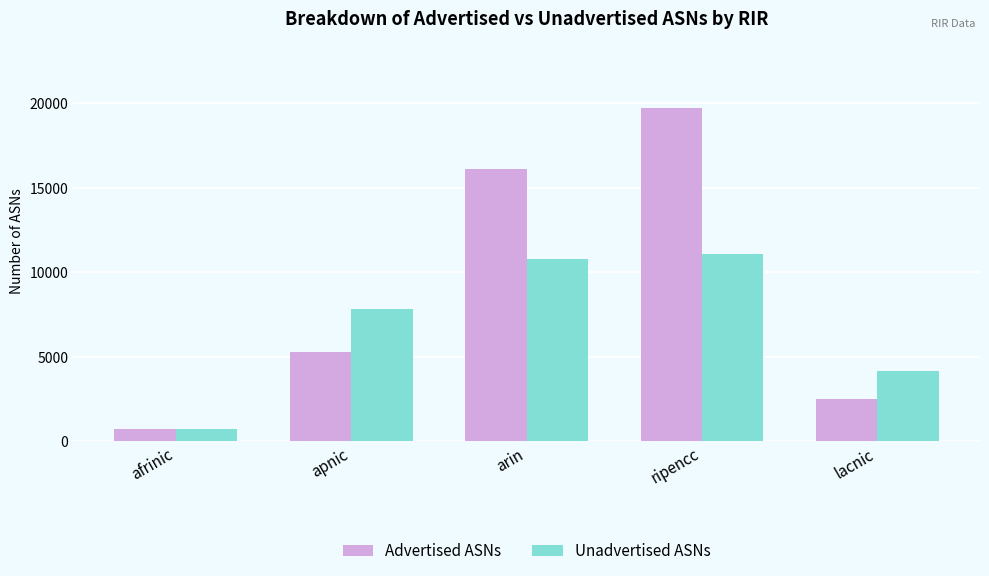

What is the value of the Unadvertised ASNs bar at the 3rd from the left?

10800